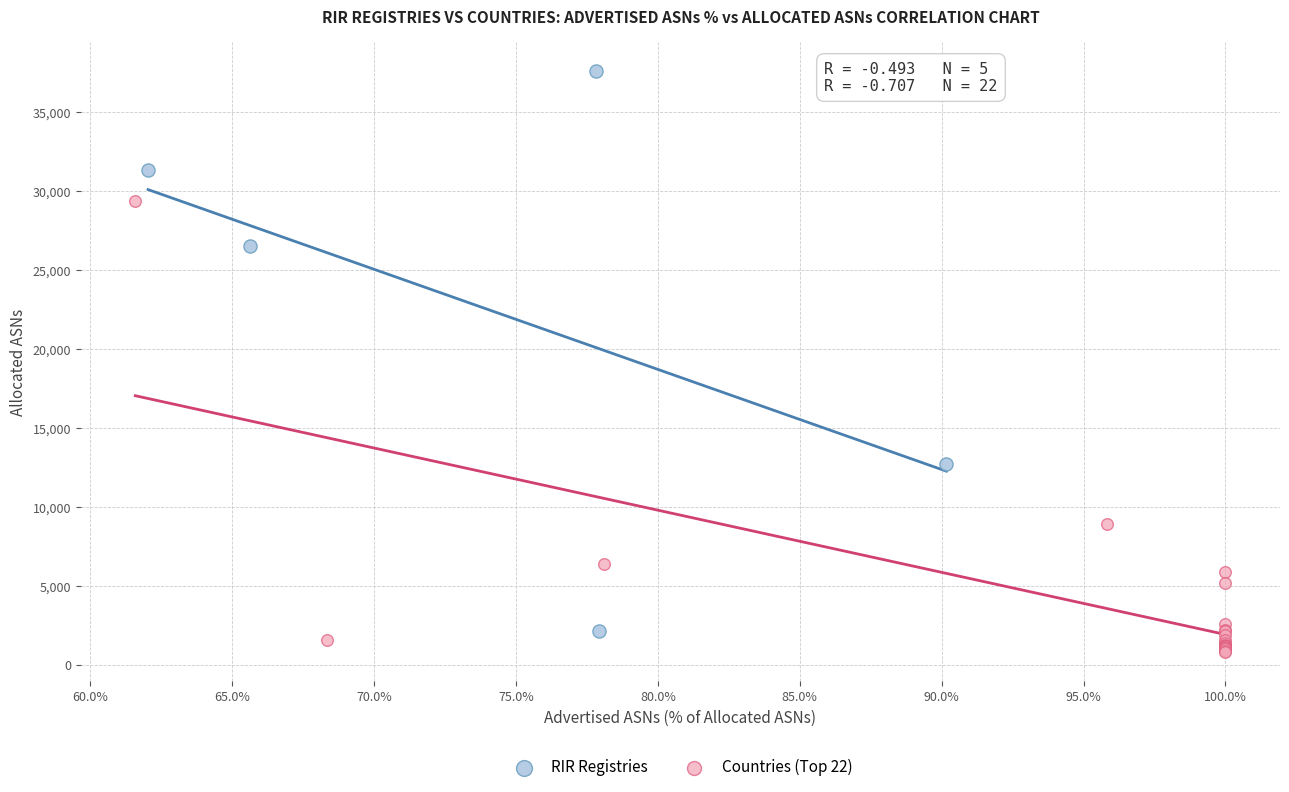

Which series reaches the maximum Y coordinate?

RIR Registries